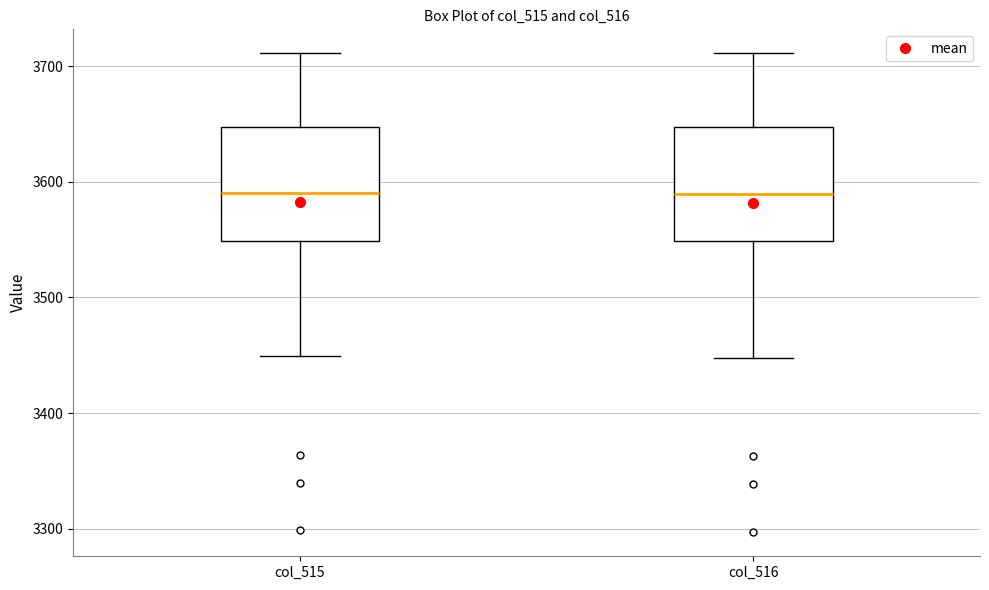

Reading left to right, transcribe this box plot: for each box, give where its median line is, the range the box spans, and where its two whiskers end, as read against the y-axis. The values are not printed on the chart, so give them approximately, as read against the axis.

col_515: median 3590, box 3550 to 3650, whiskers 3450 to 3710
col_516: median 3590, box 3550 to 3650, whiskers 3450 to 3710